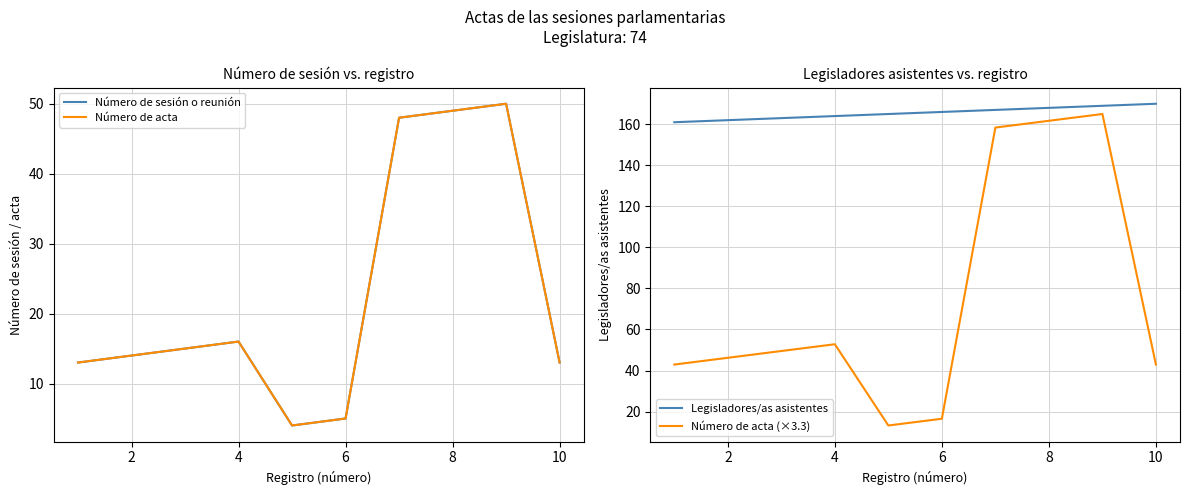

Reading left to right, what are all the values shown in this chart?

Número de sesión o reunión: 13.0	14.0	15.0	16.0	4.0	5.0	48.0	49.0	50.0	13.0
Número de acta: 13.0	14.0	15.0	16.0	4.0	5.0	48.0	49.0	50.0	13.0
Legisladores/as asistentes: 161.0	162.0	163.0	164.0	165.0	166.0	167.0	168.0	169.0	170.0
Número de acta (×3.3): 42.9	46.2	49.5	52.8	13.2	16.5	158.4	161.7	165.0	42.9